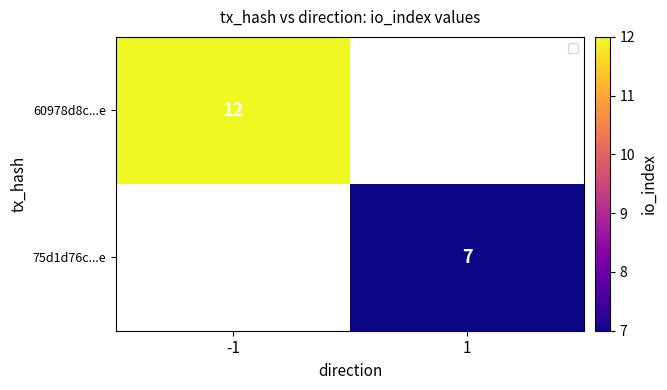

At how many categories does at least one series exceed 9?

1